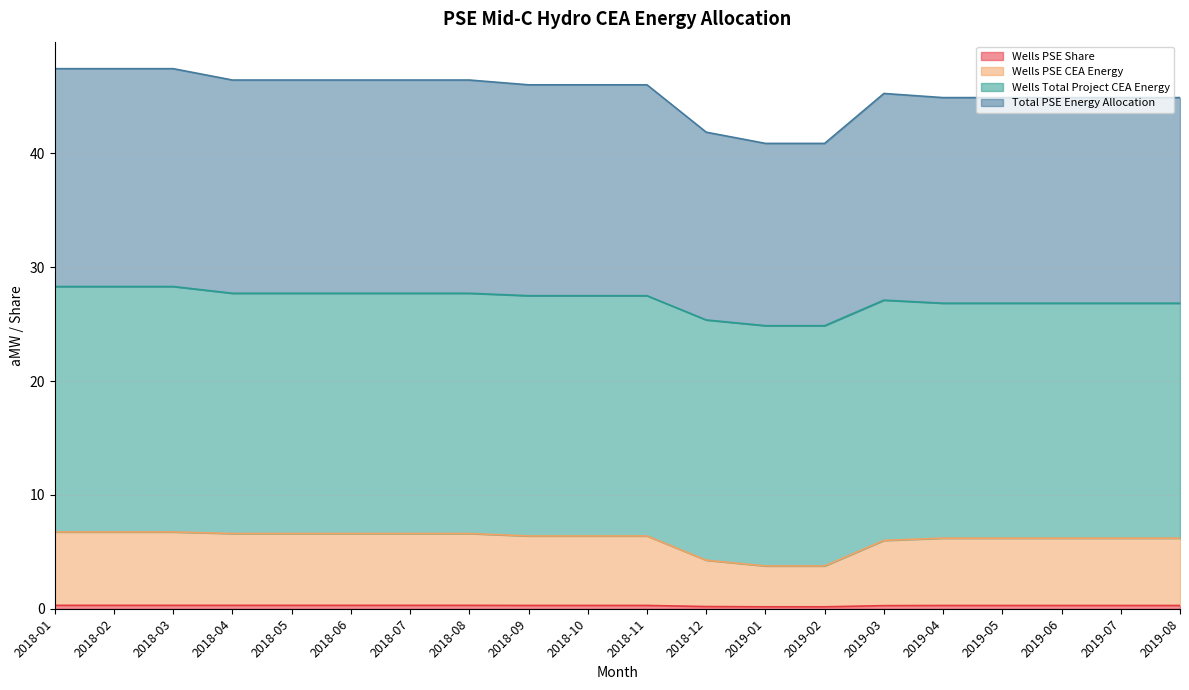

True or false: Wells PSE CEA Energy and Total PSE Energy Allocation intersect in this chart.

False